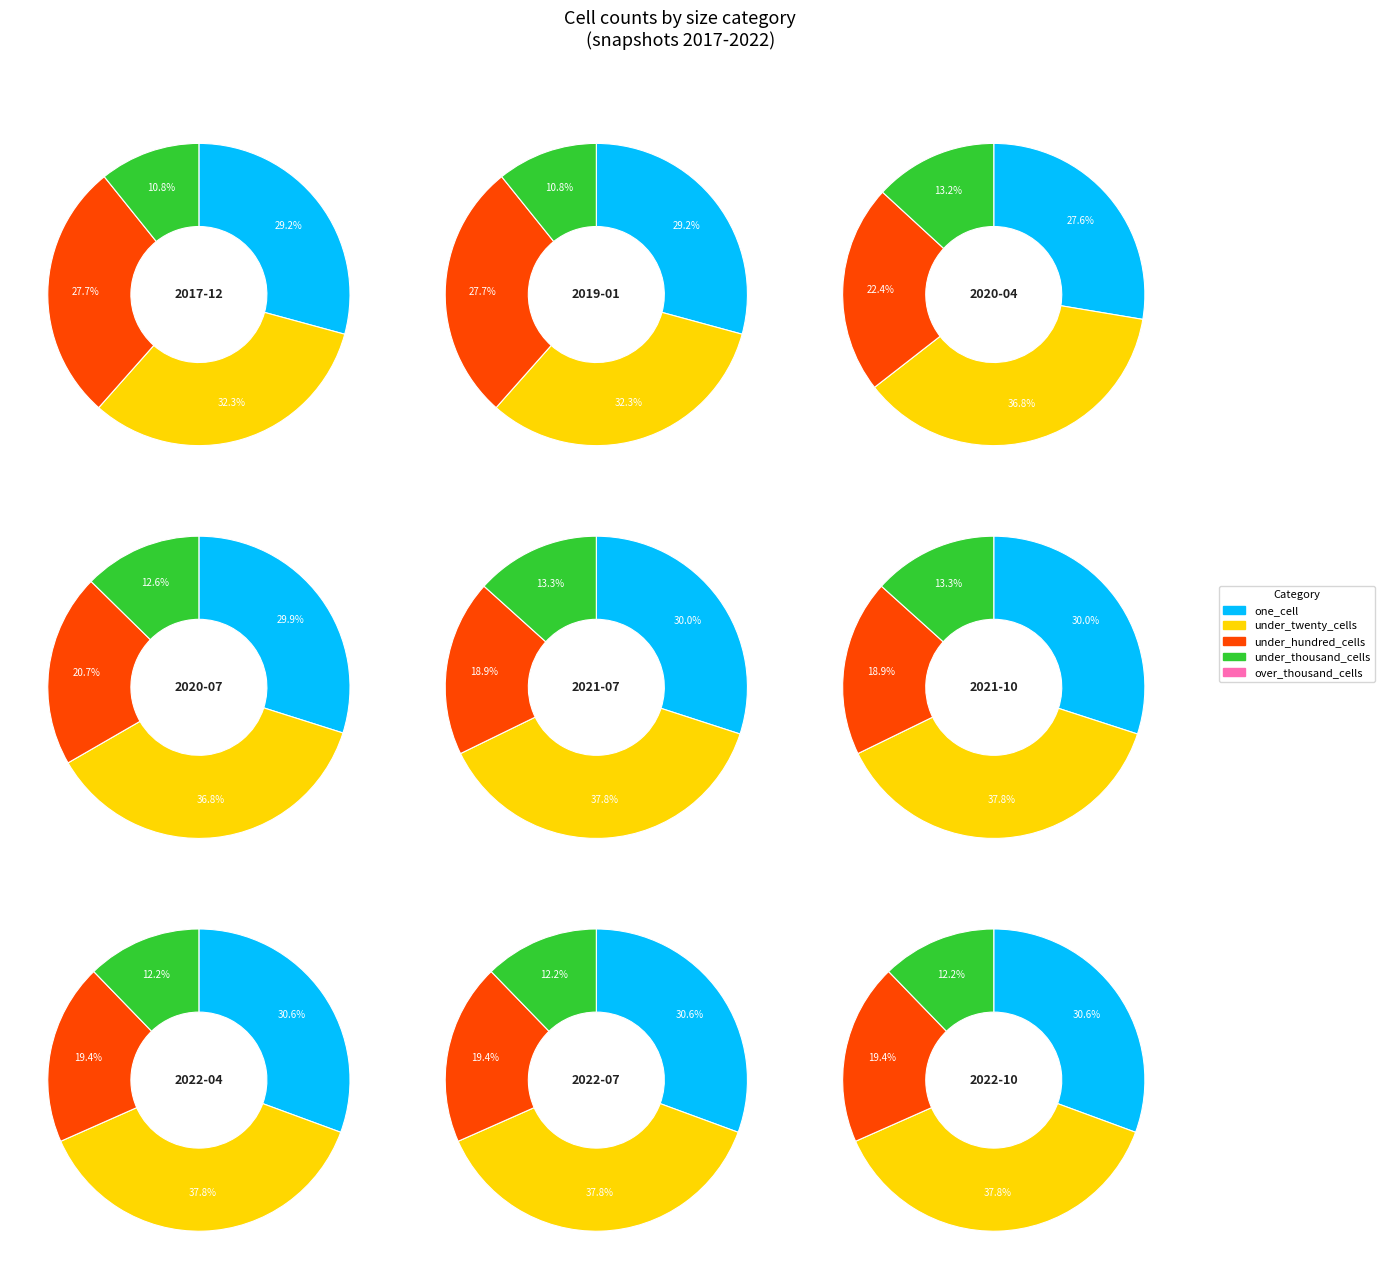

Rank the series by their maximum value, from lowest to highest.

over_thousand_cells, under_thousand_cells, under_hundred_cells, one_cell, under_twenty_cells